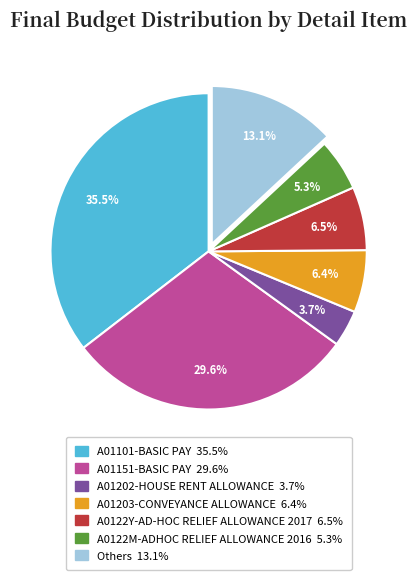

What percentage is NOT represented by A01151-BASIC PAY?

70.4%